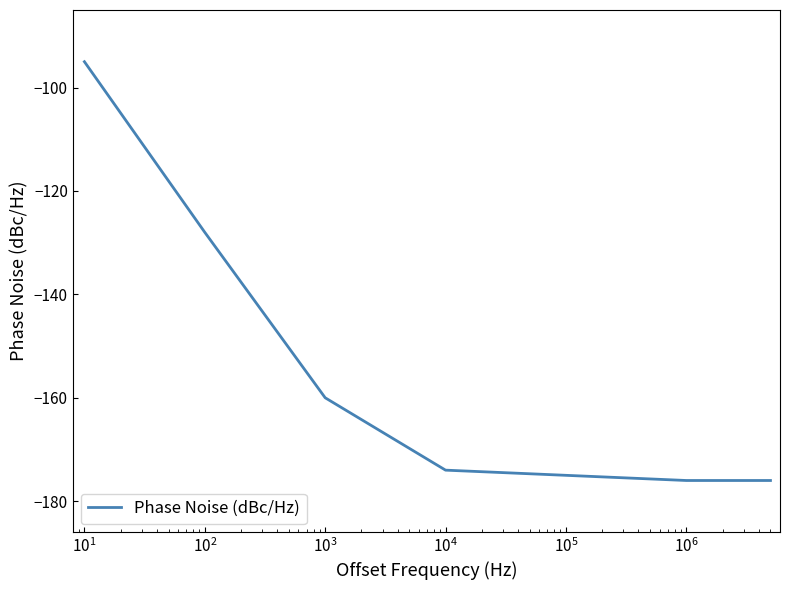

What is the smallest value displayed?

-176